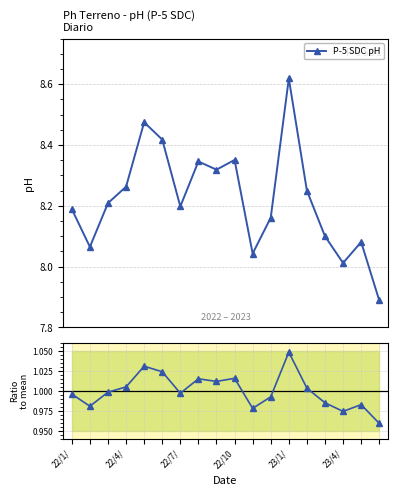

What is the maximum value shown in the chart?

8.6